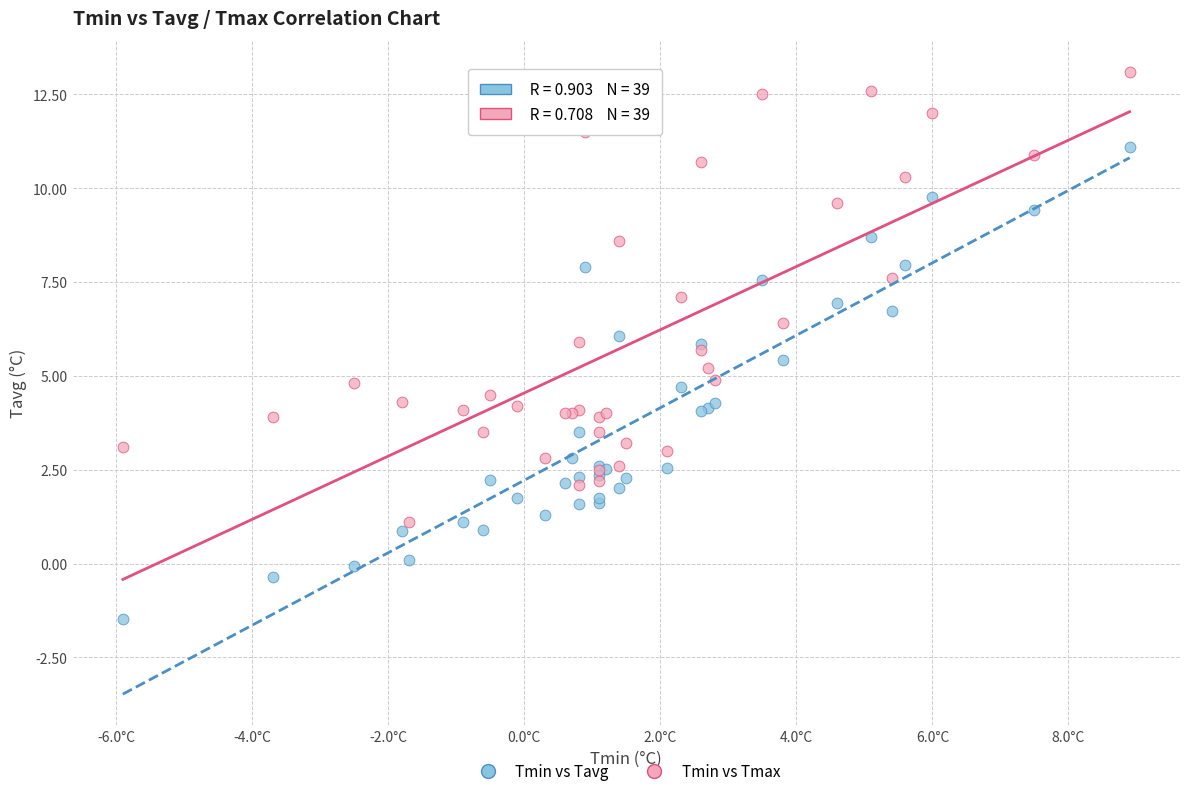

Which series has the largest Y range (max minus min)?

Tmin vs Tavg